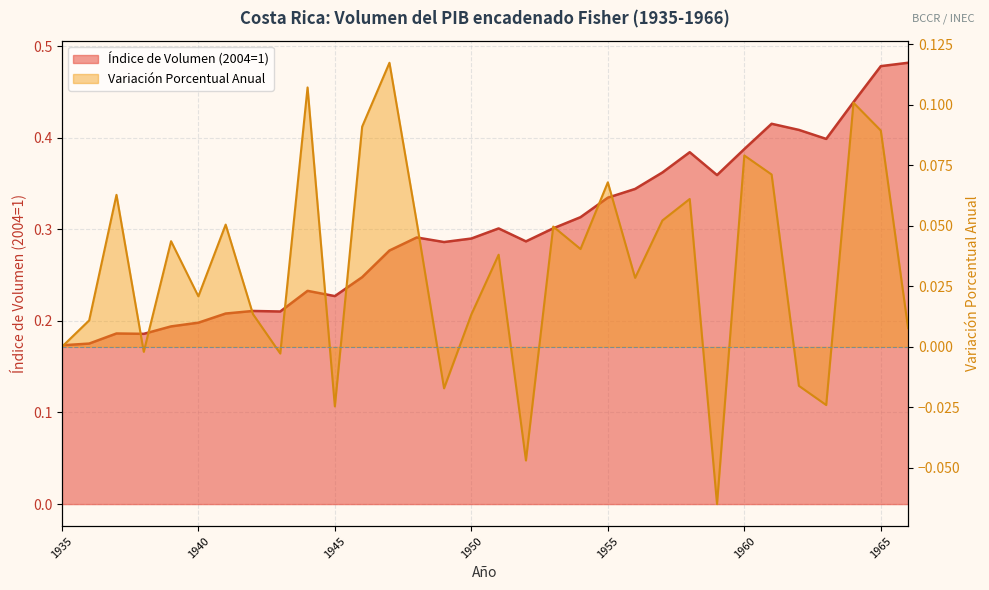

How many data points in Variacion Porcentual Anual (%) are above 0?

23